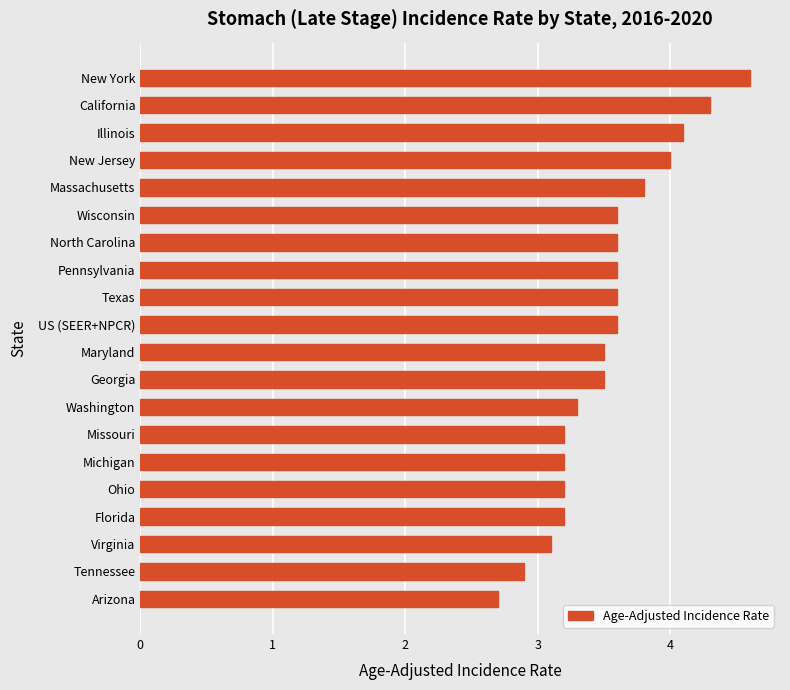

Between Massachusetts and Maryland, which is larger?

Massachusetts